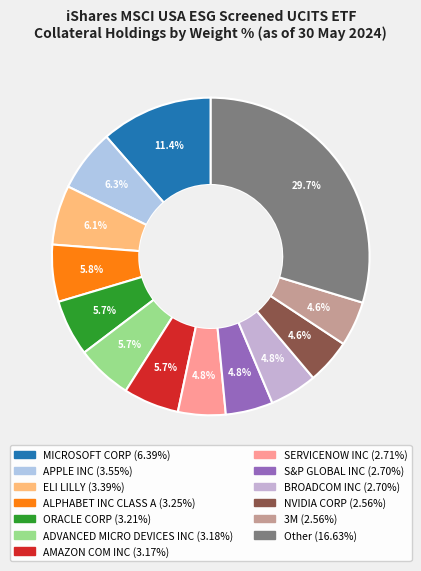

To the nearest percent, what percentage of the pie is 3M?

5%